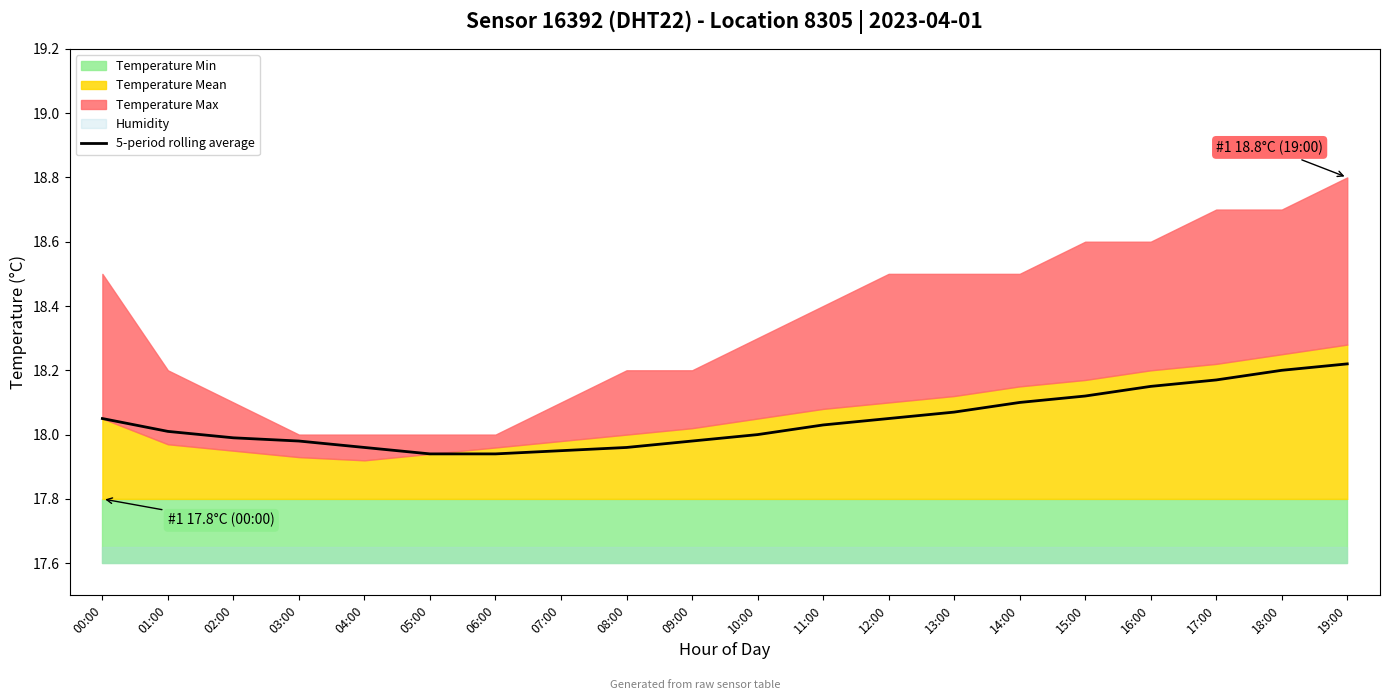

Reading left to right, what are all the values shown in this chart?

18.1	18.0	18.0	18.0	18.0	17.9	17.9	17.9	18.0	18.0	18.0	18.0	18.1	18.1	18.1	18.1	18.1	18.2	18.2	18.2